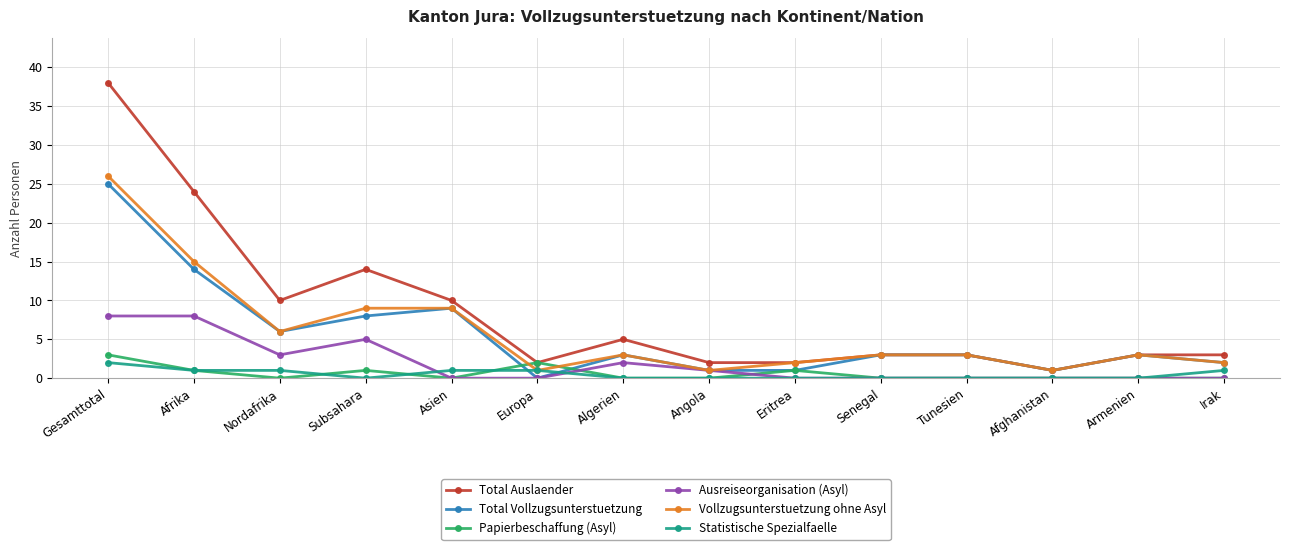

At which label does Total Vollzugsunterstuetzung reach its peak?

Gesamttotal